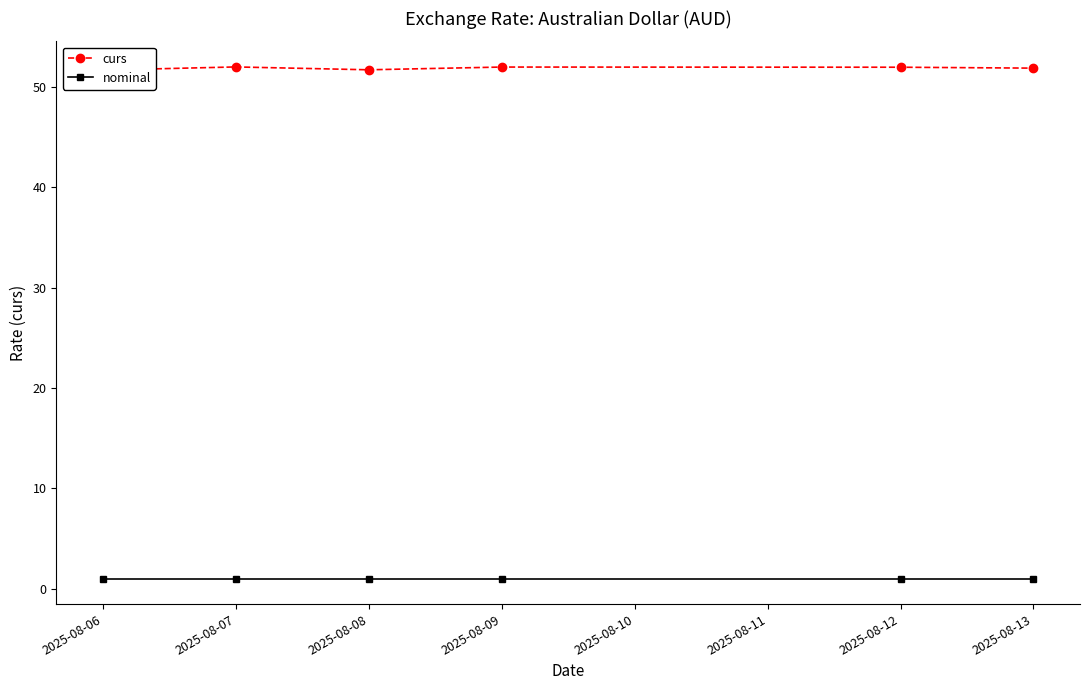

What is the value of the nominal point at the 2nd from the left?

1.0